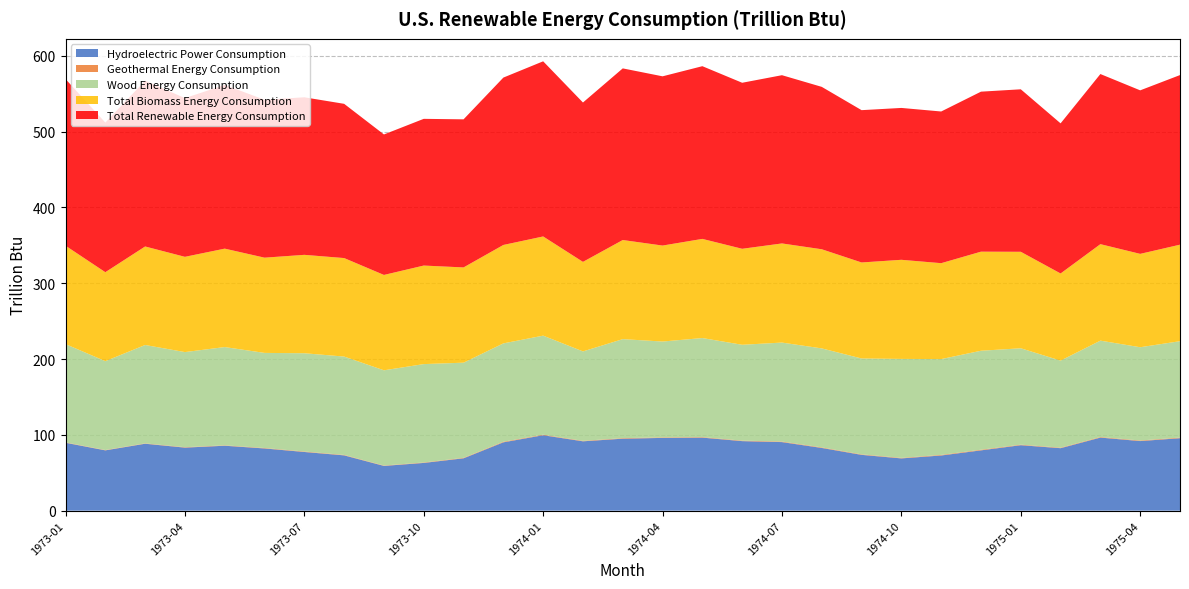

Reading left to right, list all the values displayed in this chart.

Hydroelectric Power Consumption: 1973-01=89.6	1973-02=79.5	1973-03=88.3	1973-04=83.2	1973-05=85.6	1973-06=82.1	1973-07=77.4	1973-08=72.9	1973-09=59.0	1973-10=63.0	1973-11=69.1	1973-12=90.1	1974-01=99.5	1974-02=91.5	1974-03=95.0	1974-04=96.0	1974-05=96.3	1974-06=91.7	1974-07=90.4	1974-08=82.7	1974-09=73.6	1974-10=68.9	1974-11=72.8	1974-12=79.5	1975-01=86.4	1975-02=82.4	1975-03=96.4	1975-04=91.8	1975-05=95.6
Geothermal Energy Consumption: 1973-01=0.5	1973-02=0.4	1973-03=0.5	1973-04=0.5	1973-05=0.5	1973-06=0.6	1973-07=0.6	1973-08=0.6	1973-09=0.5	1973-10=0.6	1973-11=0.6	1973-12=0.8	1974-01=0.7	1974-02=0.6	1974-03=0.7	1974-04=0.7	1974-05=0.7	1974-06=0.6	1974-07=0.7	1974-08=0.7	1974-09=0.7	1974-10=0.7	1974-11=0.8	1974-12=0.8	1975-01=0.7	1975-02=0.7	1975-03=0.7	1975-04=0.7	1975-05=0.8
Wood Energy Consumption: 1973-01=129.6	1973-02=117.2	1973-03=129.8	1973-04=125.5	1973-05=129.6	1973-06=125.4	1973-07=129.6	1973-08=129.7	1973-09=125.6	1973-10=129.8	1973-11=125.5	1973-12=129.7	1974-01=130.7	1974-02=117.9	1974-03=130.6	1974-04=126.4	1974-05=130.7	1974-06=126.4	1974-07=130.5	1974-08=130.6	1974-09=126.5	1974-10=130.6	1974-11=126.4	1974-12=130.6	1975-01=127.1	1975-02=114.8	1975-03=127.1	1975-04=123.0	1975-05=127.1
Total Biomass Energy Consumption: 1973-01=129.8	1973-02=117.3	1973-03=129.9	1973-04=125.6	1973-05=129.8	1973-06=125.6	1973-07=129.8	1973-08=129.9	1973-09=125.8	1973-10=130.0	1973-11=125.6	1973-12=129.8	1974-01=130.8	1974-02=118.1	1974-03=130.7	1974-04=126.6	1974-05=130.8	1974-06=126.6	1974-07=130.8	1974-08=130.8	1974-09=126.6	1974-10=130.7	1974-11=126.5	1974-12=130.7	1975-01=127.3	1975-02=114.9	1975-03=127.3	1975-04=123.1	1975-05=127.3
Total Renewable Energy Consumption: 1973-01=219.8	1973-02=197.3	1973-03=218.7	1973-04=209.3	1973-05=216.0	1973-06=208.2	1973-07=207.8	1973-08=203.4	1973-09=185.3	1973-10=193.5	1973-11=195.3	1973-12=220.8	1974-01=231.0	1974-02=210.2	1974-03=226.4	1974-04=223.2	1974-05=227.8	1974-06=219.0	1974-07=221.9	1974-08=214.2	1974-09=200.9	1974-10=200.3	1974-11=200.1	1974-12=211.0	1975-01=214.3	1975-02=198.0	1975-03=224.4	1975-04=215.7	1975-05=223.7